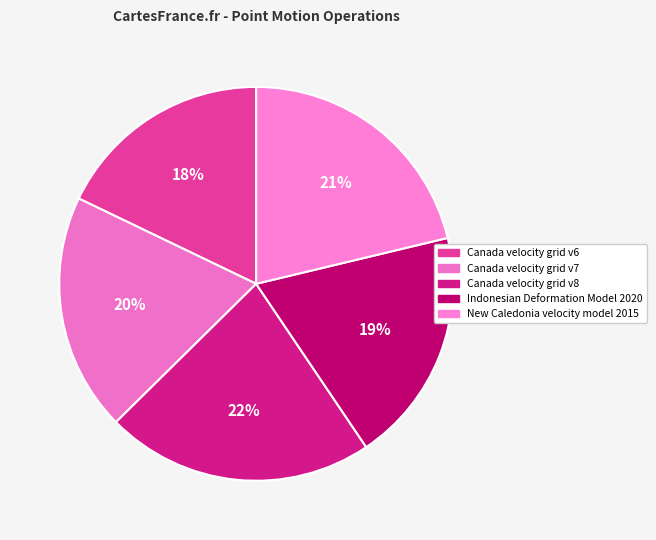

What is the ratio of the value at Indonesian Deformation Model 2020 to the value at Canada velocity grid v8?

0.9